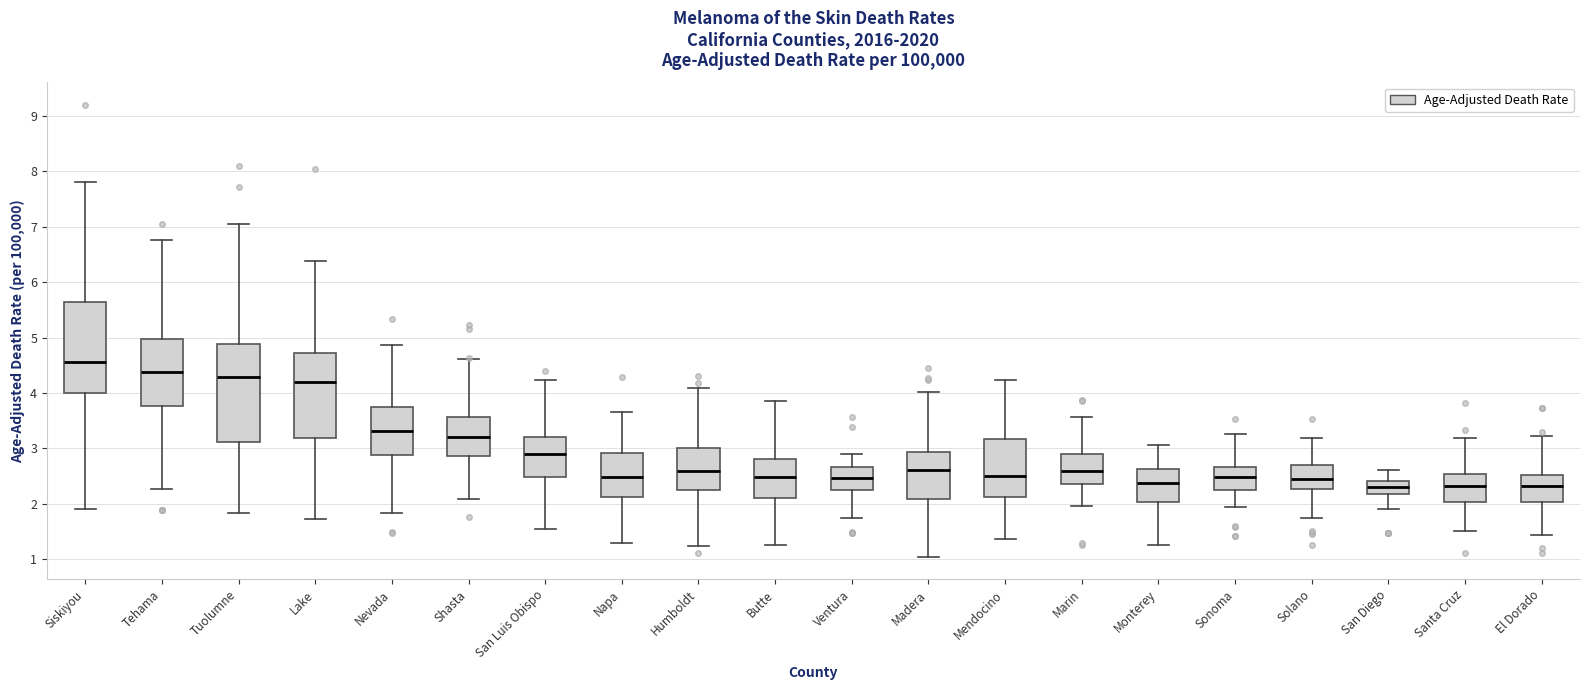

Which box has the highest median line?

Siskiyou